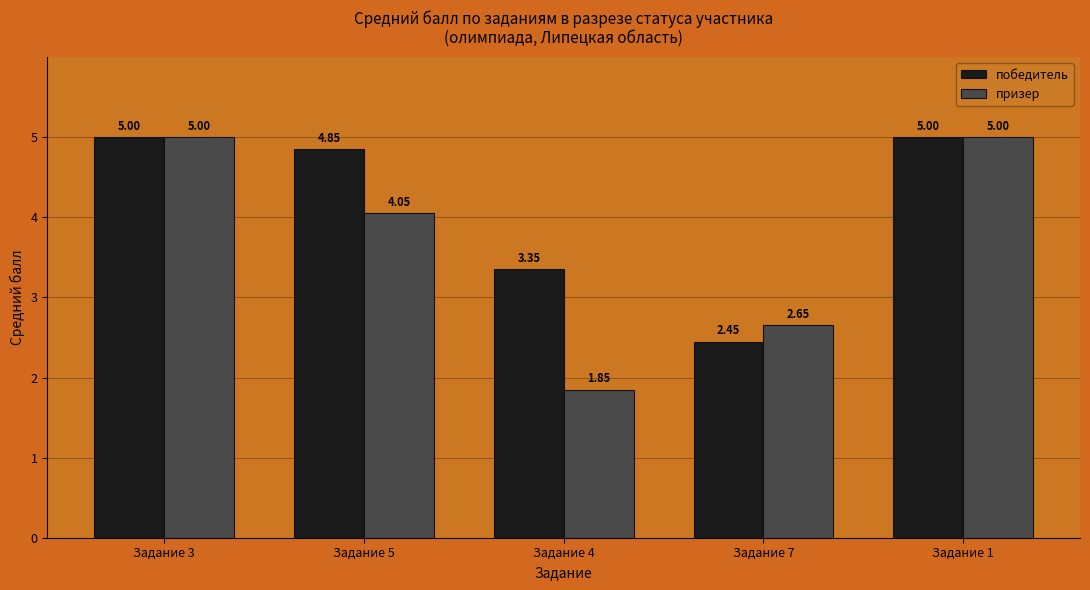

The призер series shows 0.9 at Задание 4. True or false?

False